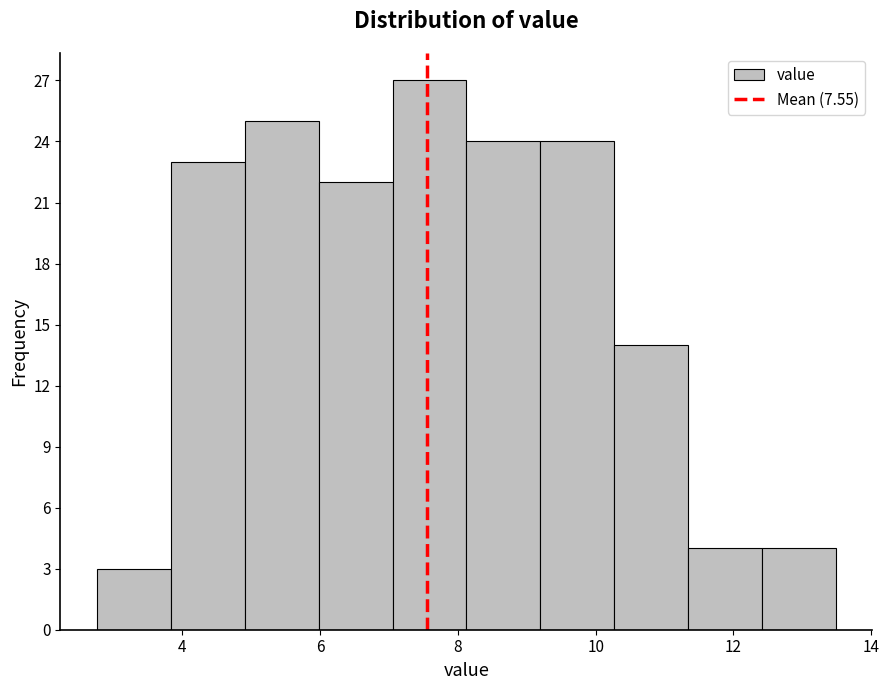

How tall is the bar that spans 7.0 to 8.2 on the x-axis? Neither the bar edges nor the heights are printed on the chart, so give them approximately, as read against the axes.

27